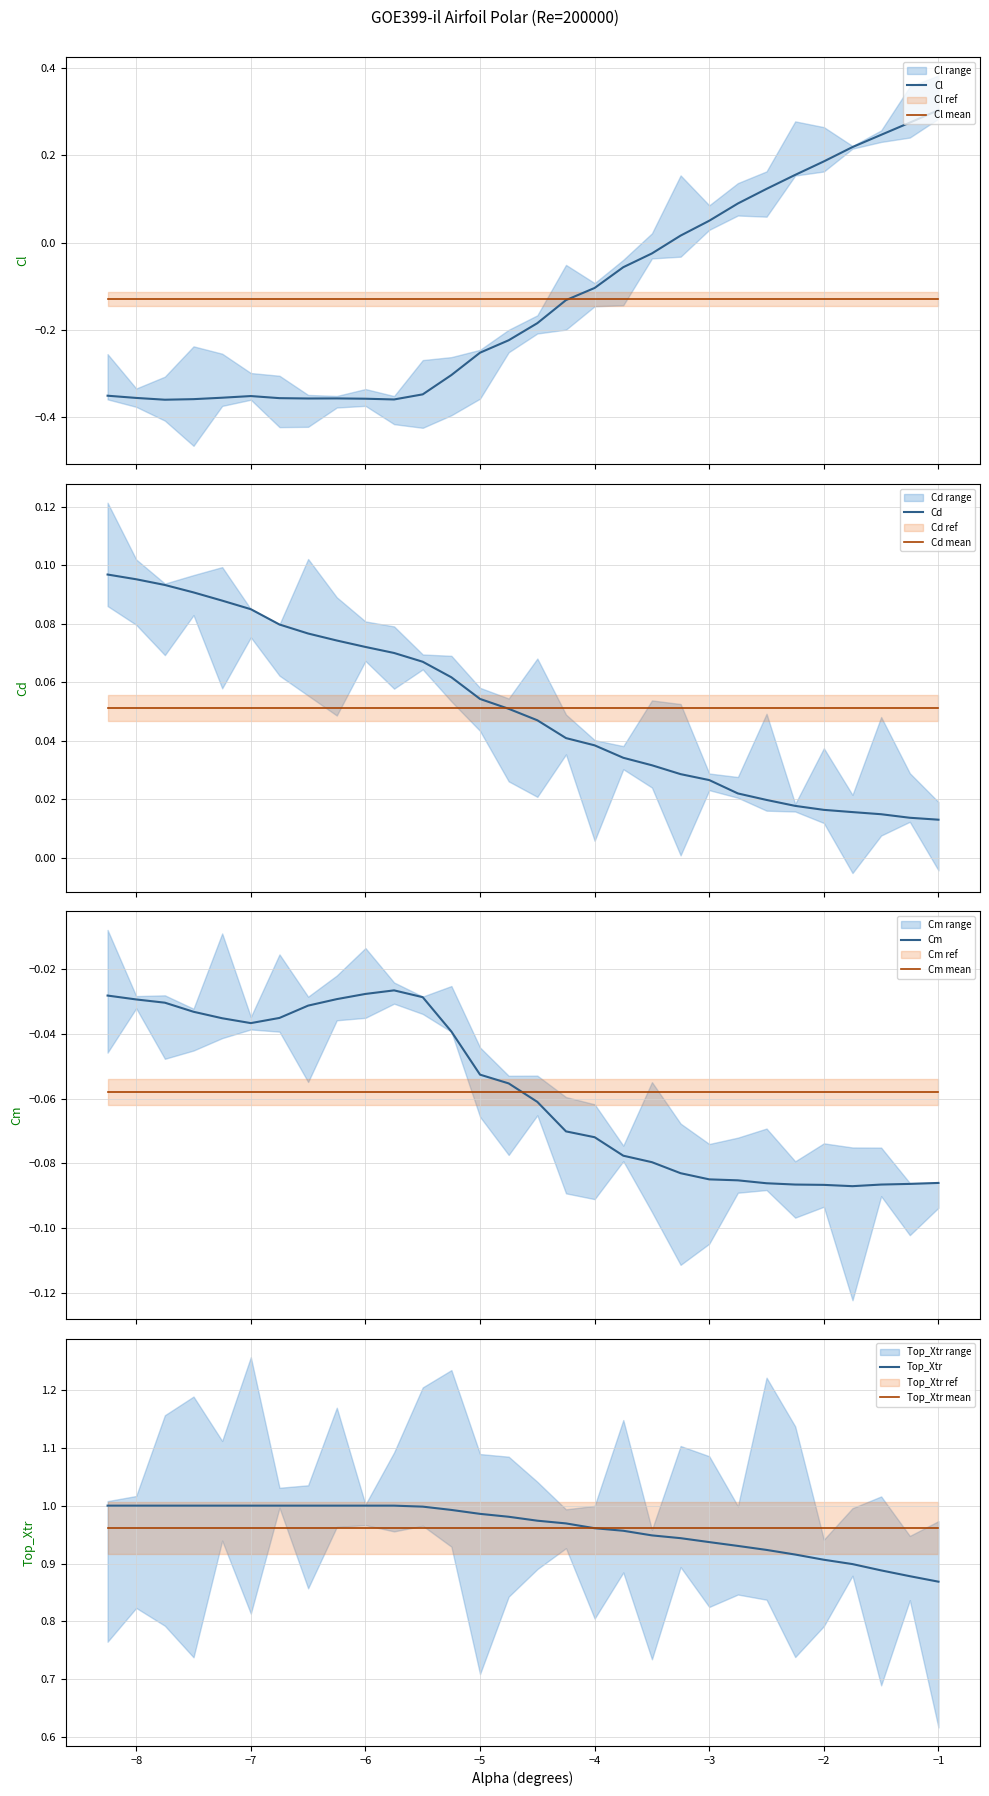

What is the spread (max minus min) of values at -4.25?

1.1